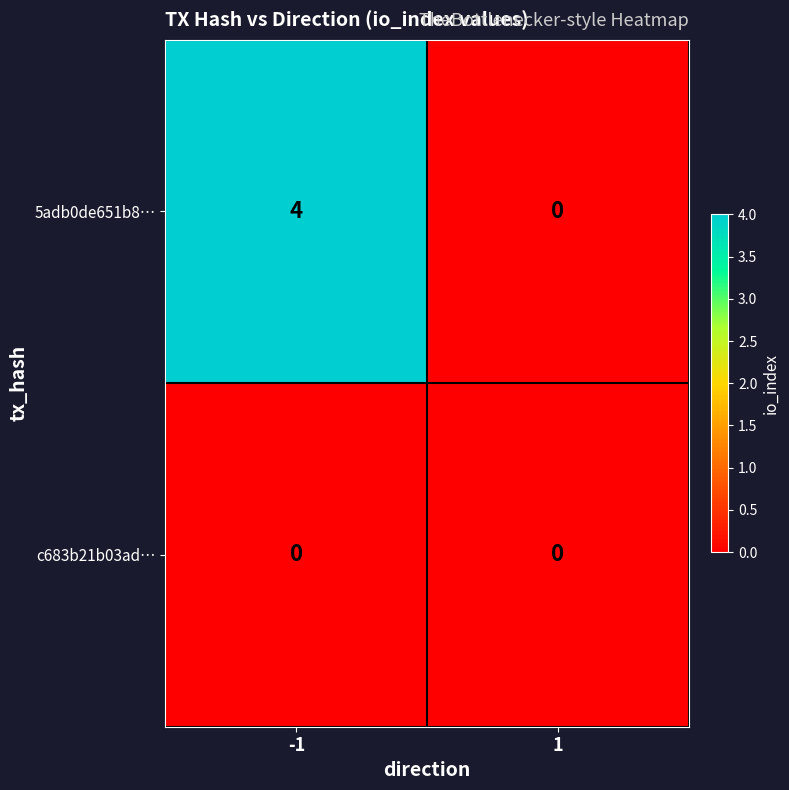

What is the maximum value shown in the chart?

4